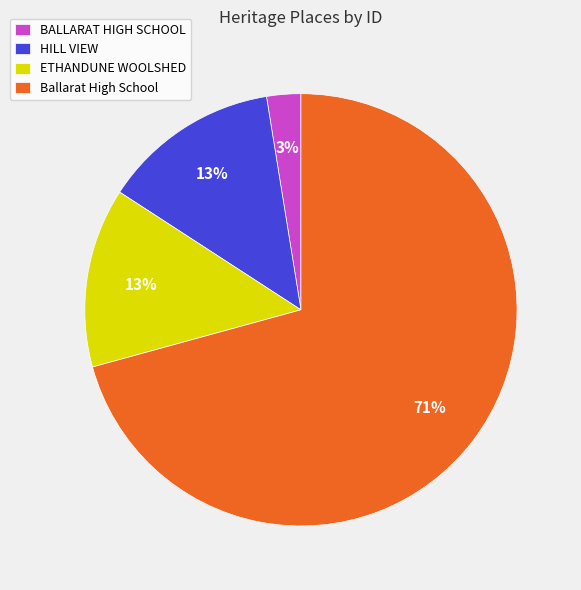

True or false: Ballarat High School accounts for 71% of the total.

True